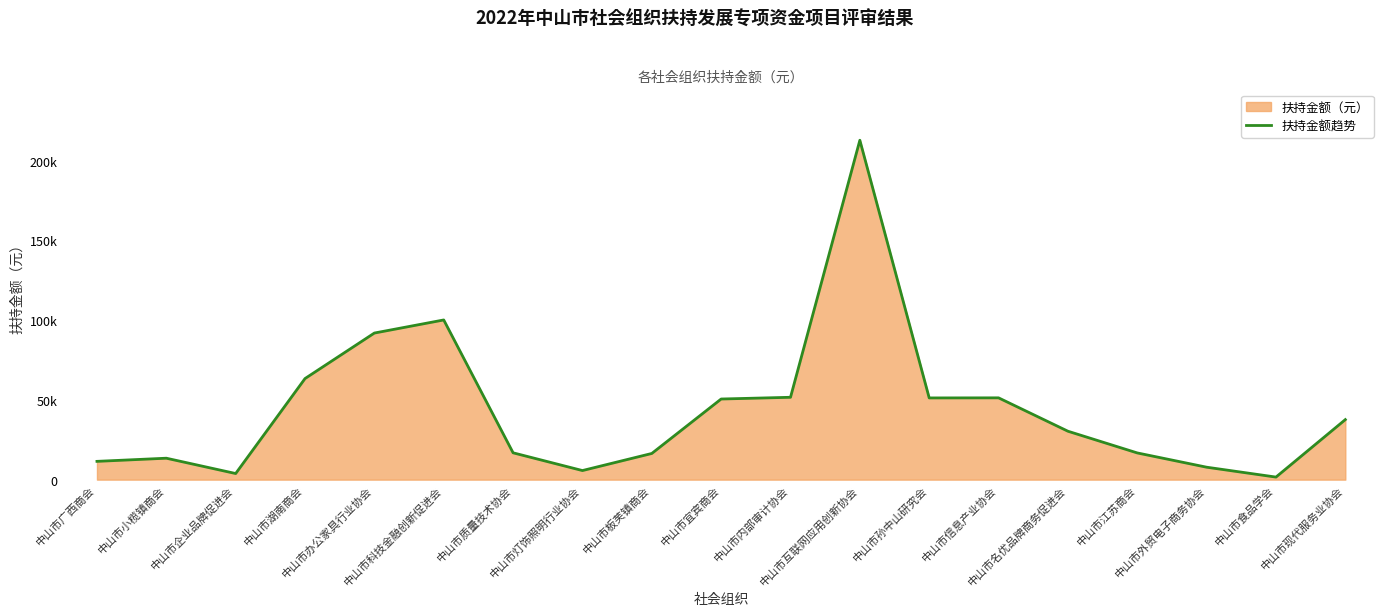

List the labels in order of value, largest first.

中山市互联网应用创新协会, 中山市科技金融创新促进会, 中山市办公家具行业协会, 中山市湖南商会, 中山市内部审计协会, 中山市信息产业协会, 中山市孙中山研究会, 中山市宜宾商会, 中山市现代服务业协会, 中山市名优品牌商务促进会, 中山市质量技术协会, 中山市江苏商会, 中山市板芙镇商会, 中山市小榄镇商会, 中山市广西商会, 中山市外贸电子商务协会, 中山市灯饰照明行业协会, 中山市企业品牌促进会, 中山市食品学会